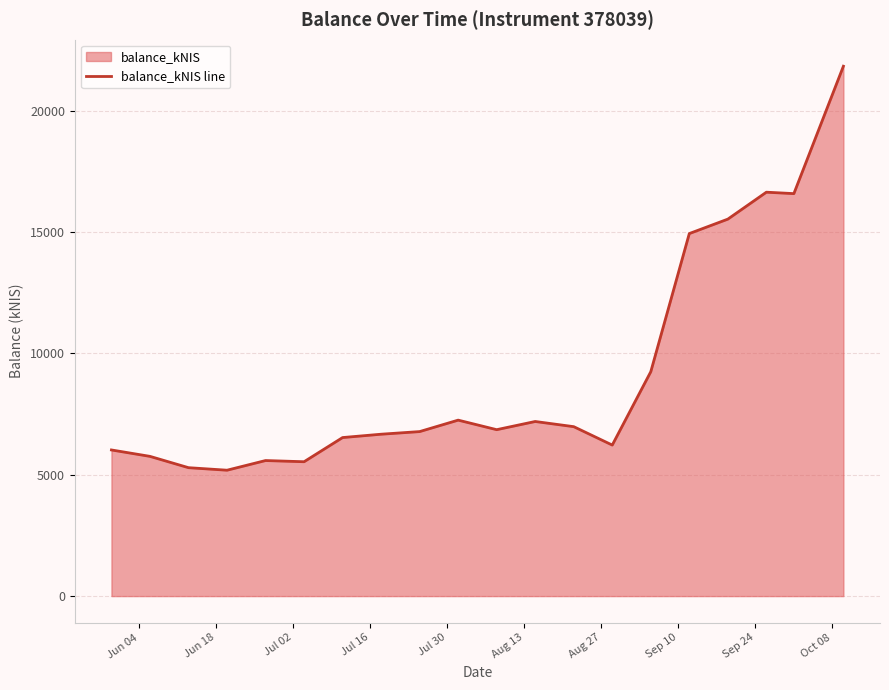

What is the maximum value shown in the chart?

21833.5